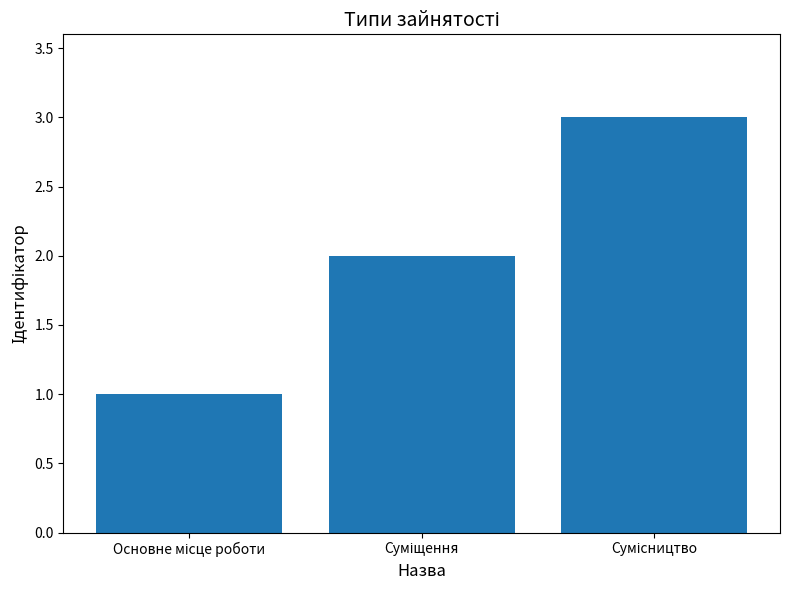

What is the sum of all values?

6